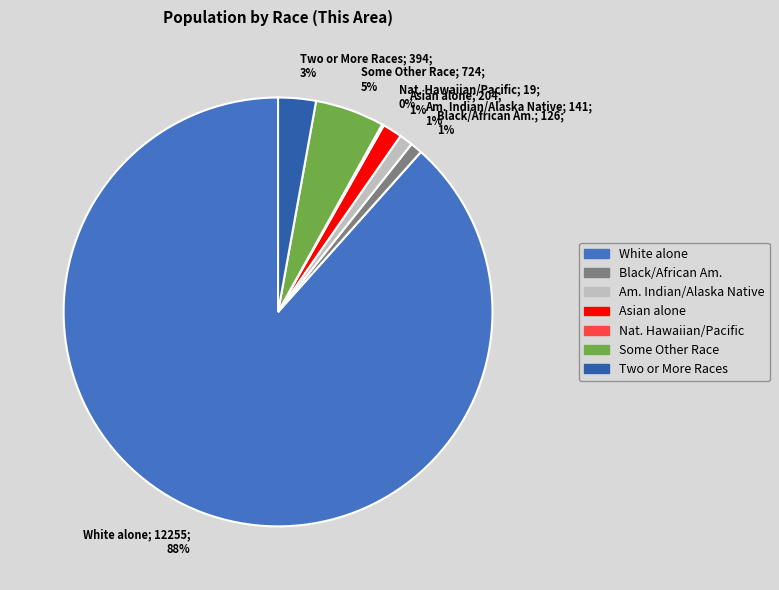

Which slice is the largest?

White alone; 12255; 88%